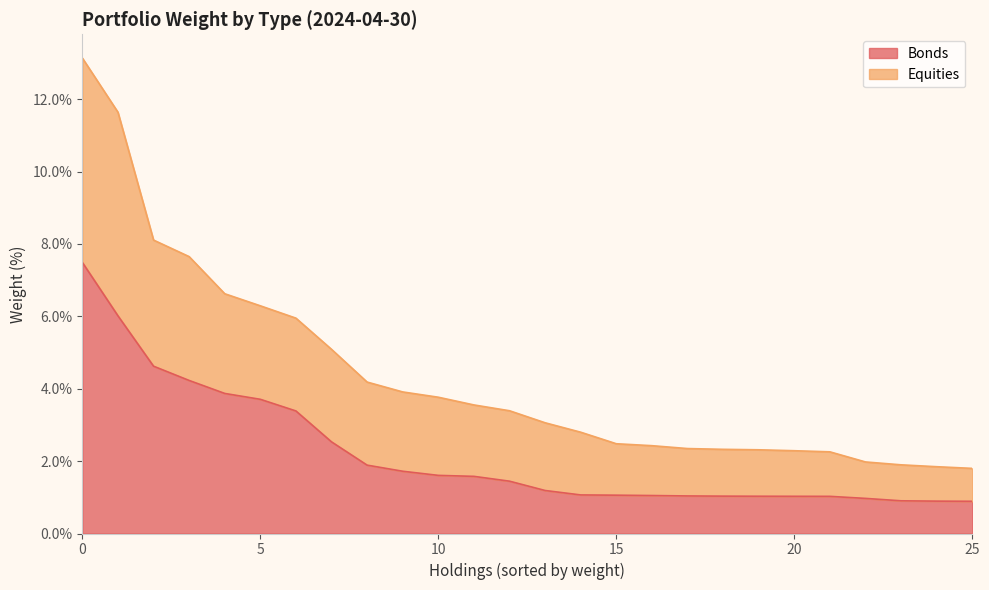

What is the label of the 18th point from the right?

8